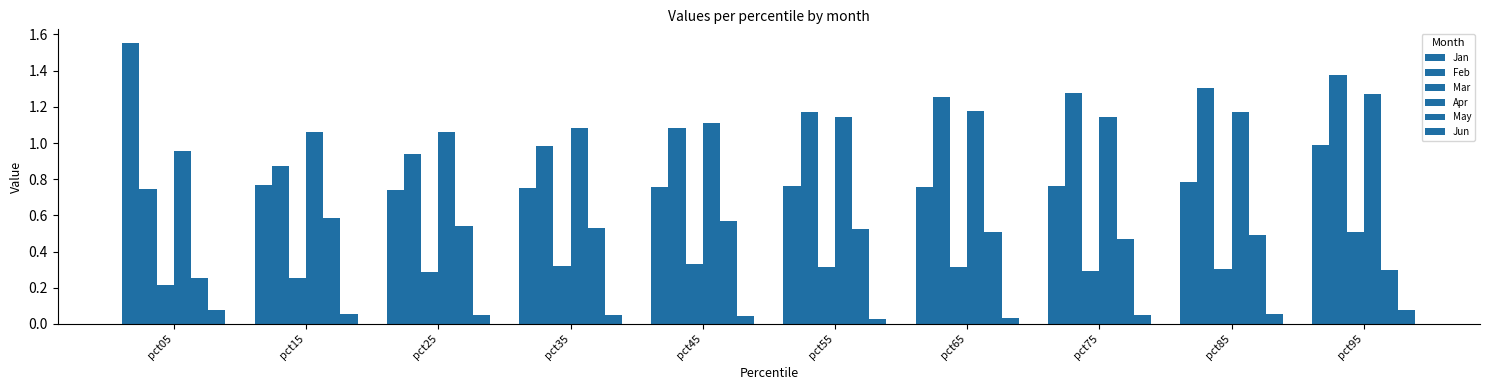

True or false: May has a value of 0.9 at pct65.

False